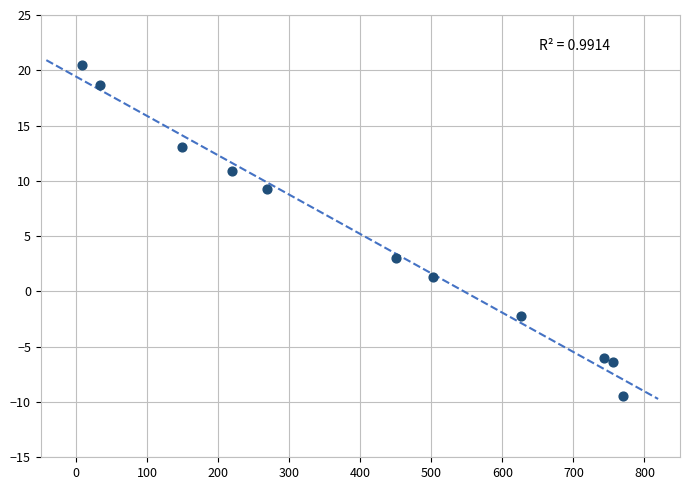

What Y value in the scatter plot is closest to 5?

3.0